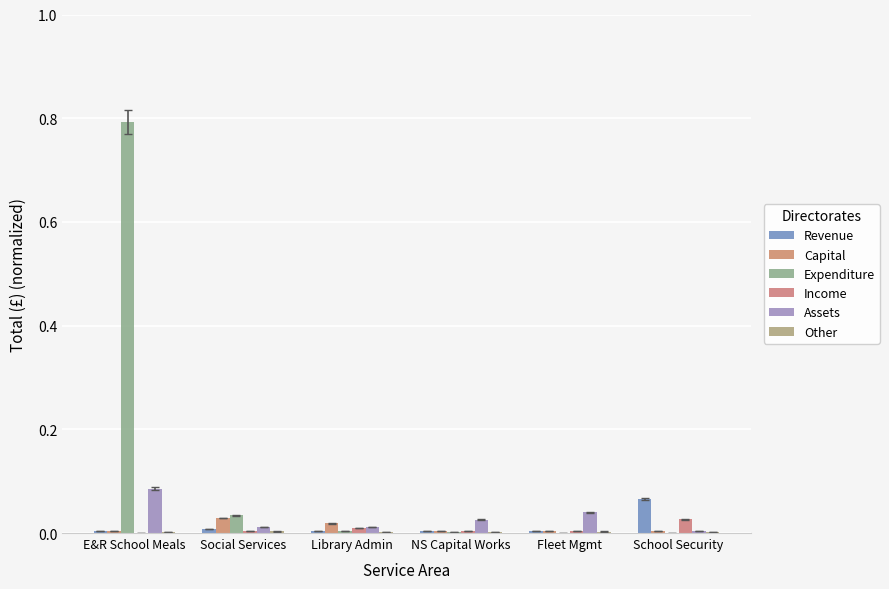

What is the sum of all Revenue values?

0.1